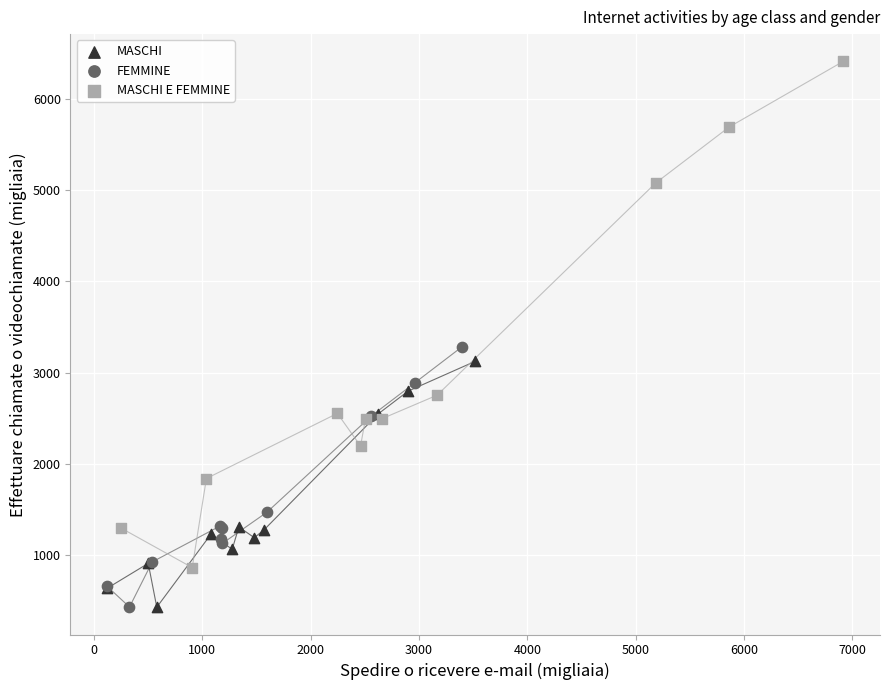

Which series reaches the maximum Y coordinate?

MASCHI E FEMMINE